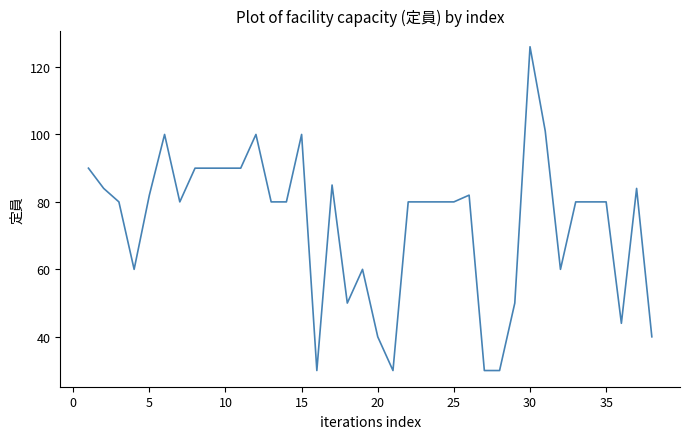

Does the chart display data point markers on the line(s)?

No